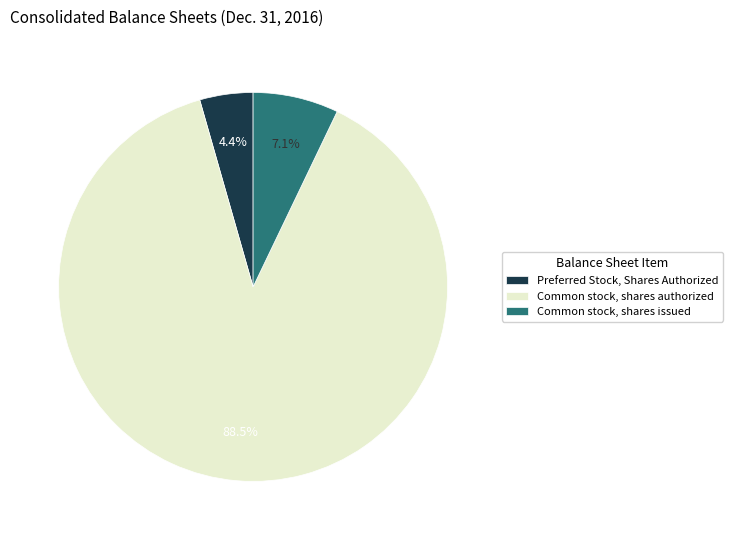

Rank the categories by value from highest to lowest.

Common stock, shares authorized, Common stock, shares issued, Preferred Stock, Shares Authorized